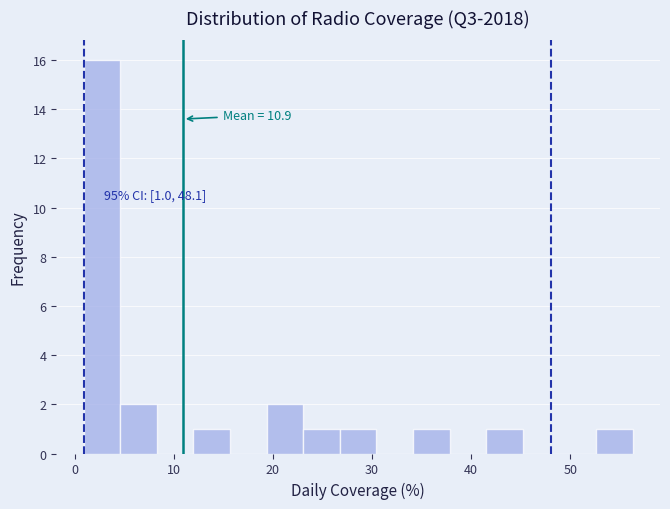

Read against the x-axis, roughly where is the centre of the tallest bar?

3